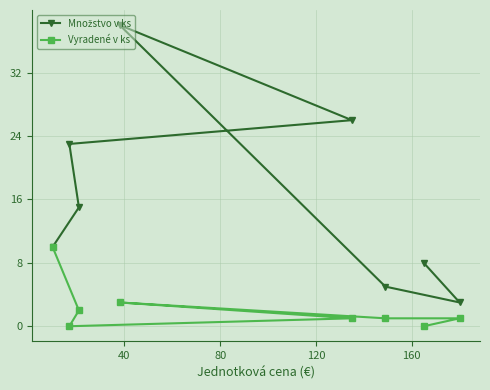

What is the highest value of the Vyradené v ks series?

10